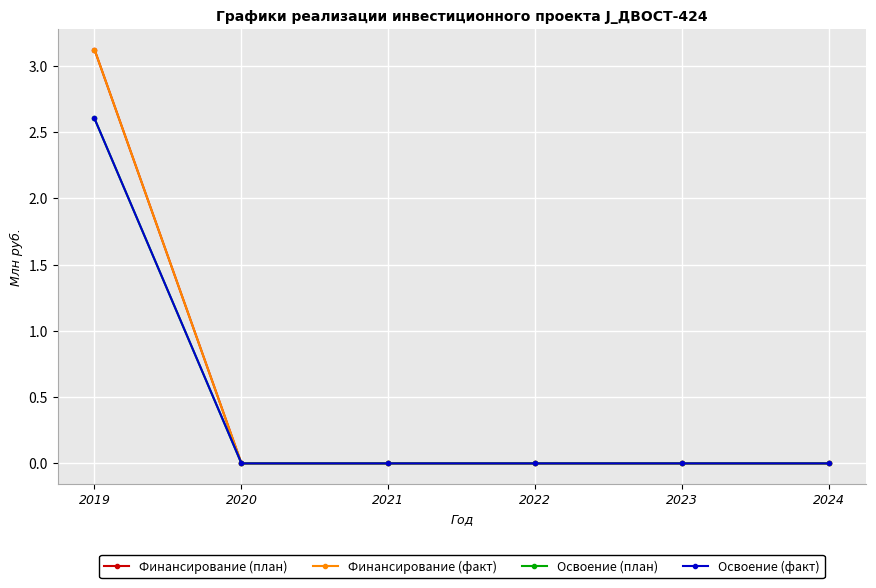

List the labels in order of Финансирование (факт) value, largest first.

2019, 2020, 2021, 2022, 2023, 2024